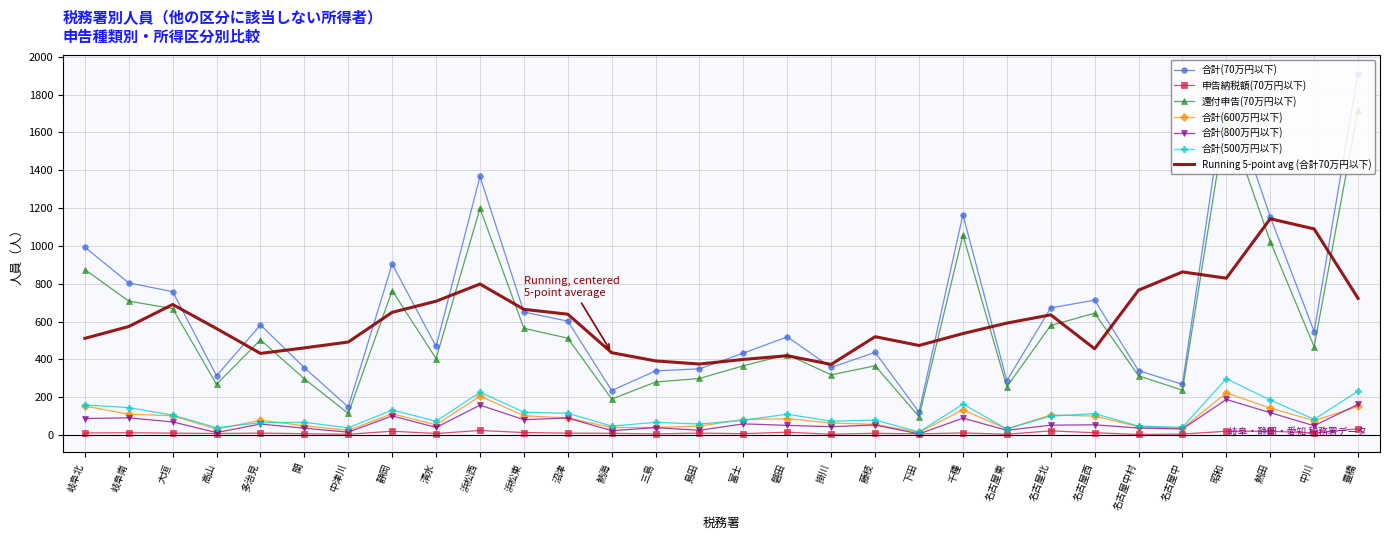

Is it true that 還付申告(70万円以下) equals 467.0 at 中川?

True